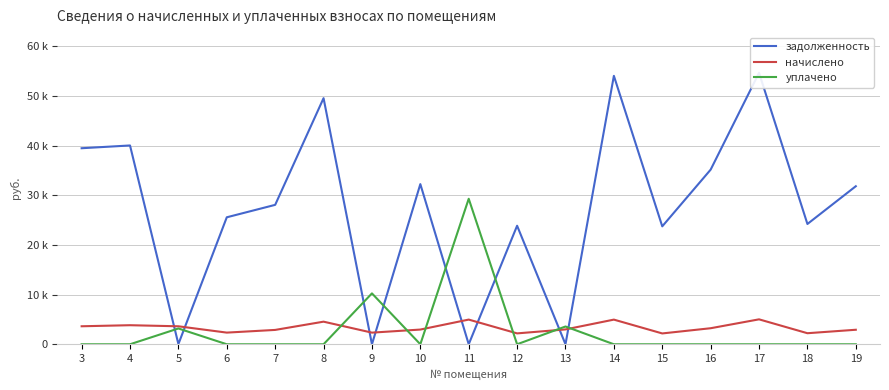

Is this an area chart (filled region under the line)?

No